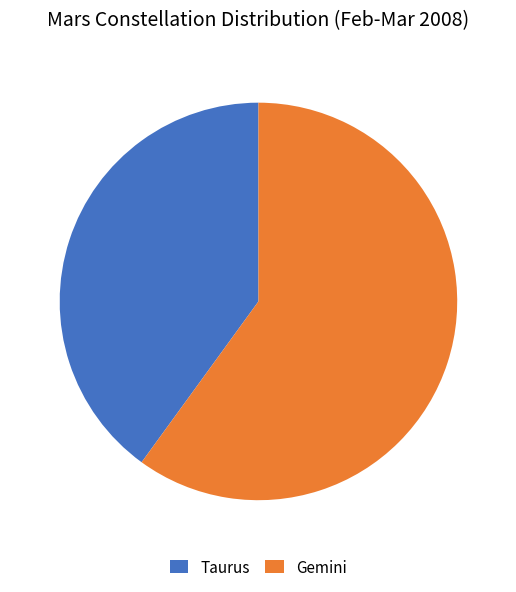

True or false: Gemini accounts for 52% of the total.

False